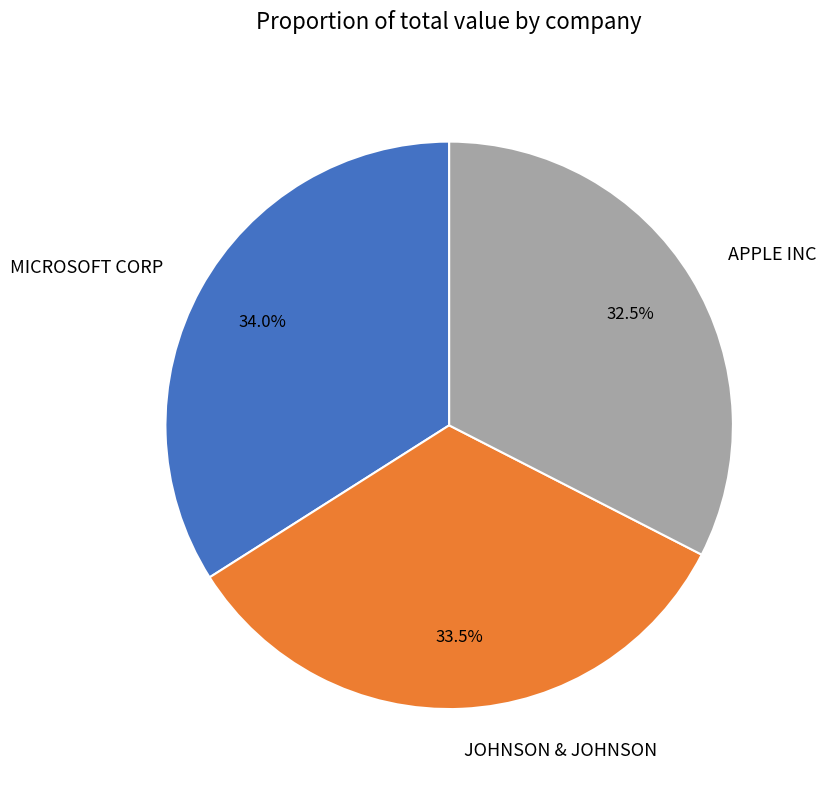

Rank the categories by value from lowest to highest.

APPLE INC, JOHNSON & JOHNSON, MICROSOFT CORP